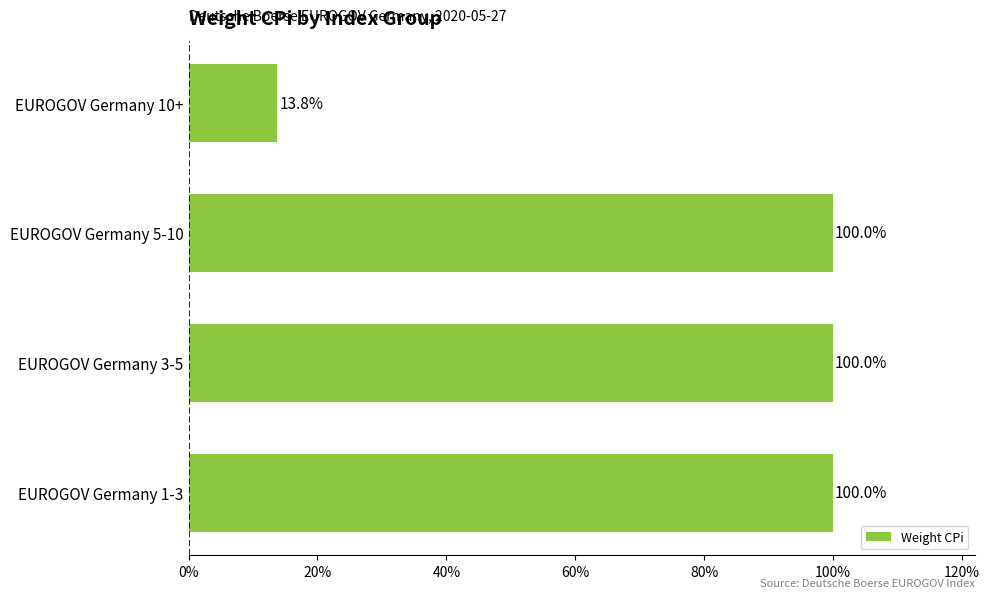

Are the bars grouped side by side (vs. stacked)?

No